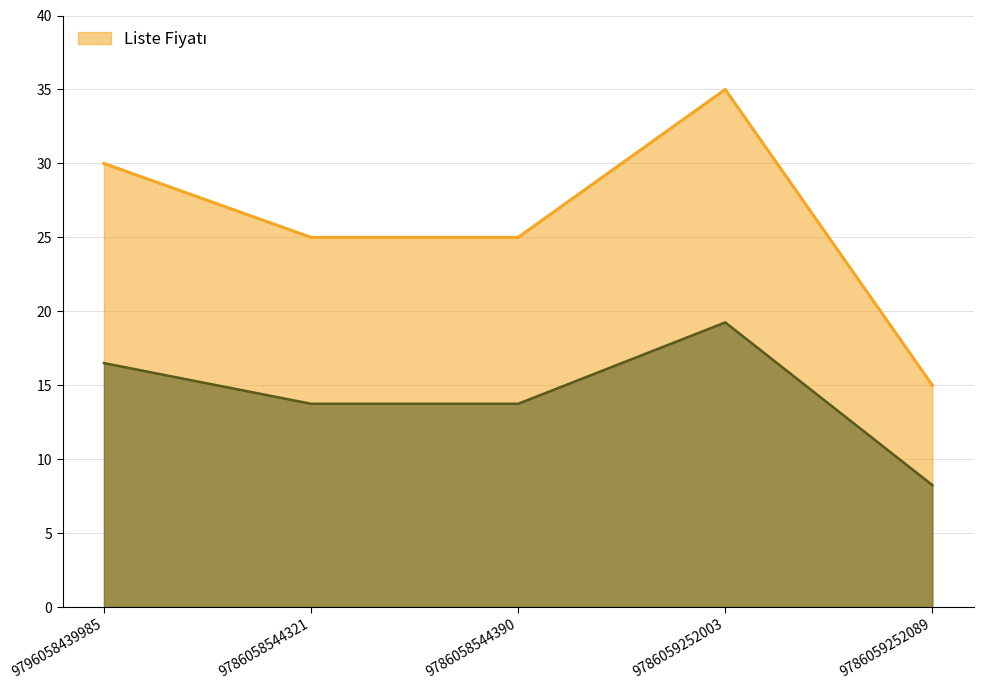

What is the label of the 4th point from the right?

9786058544321